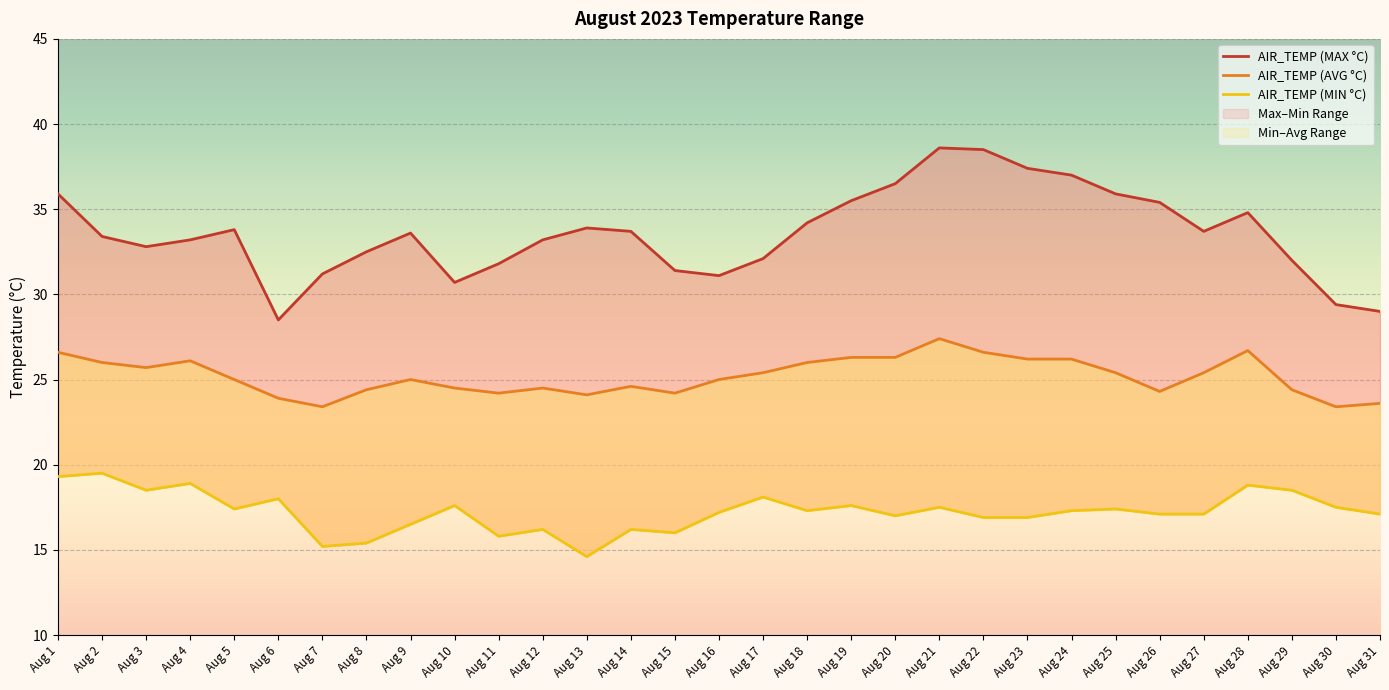

Which series changed the most between Aug 4 and Aug 24?

AIR_TEMP (MAX °C)